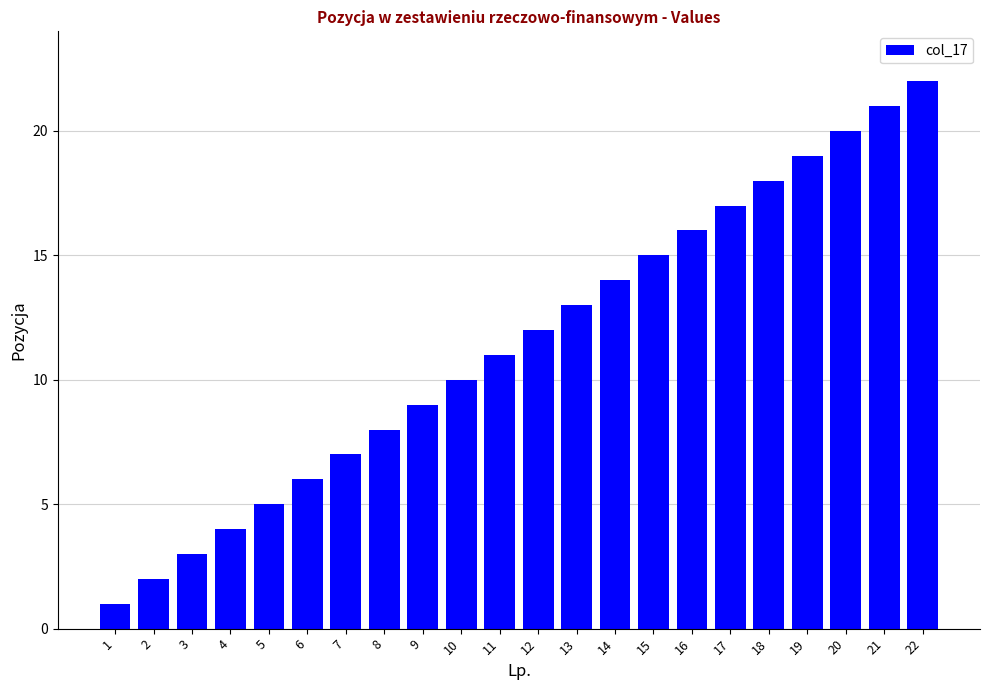

Reading right to left, transcribe all the data shown in this chart.

22=22	21=21	20=20	19=19	18=18	17=17	16=16	15=15	14=14	13=13	12=12	11=11	10=10	9=9	8=8	7=7	6=6	5=5	4=4	3=3	2=2	1=1